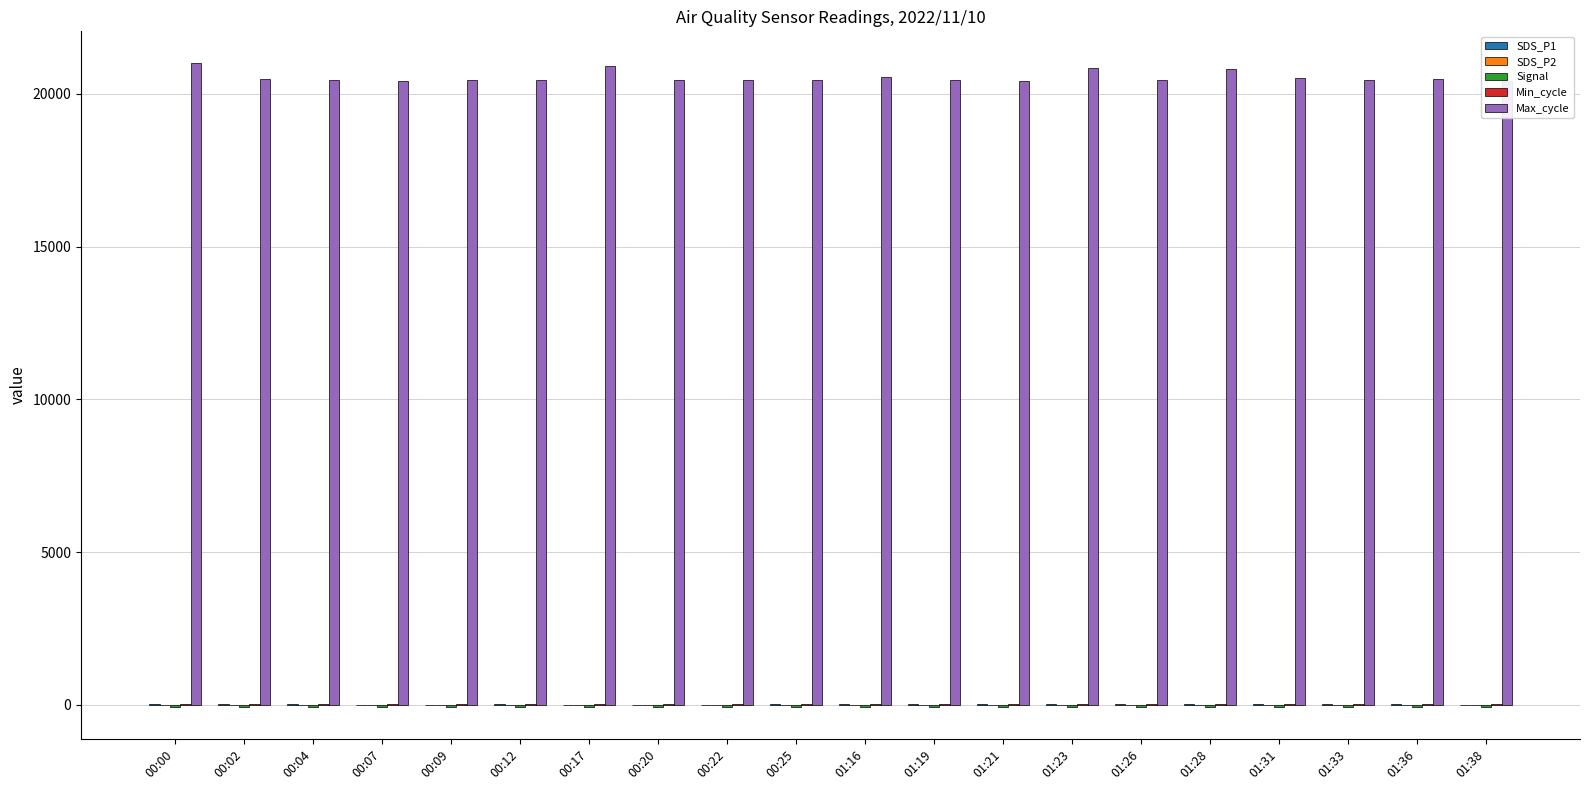

What is the total value across all series at 01:36?

20460.7